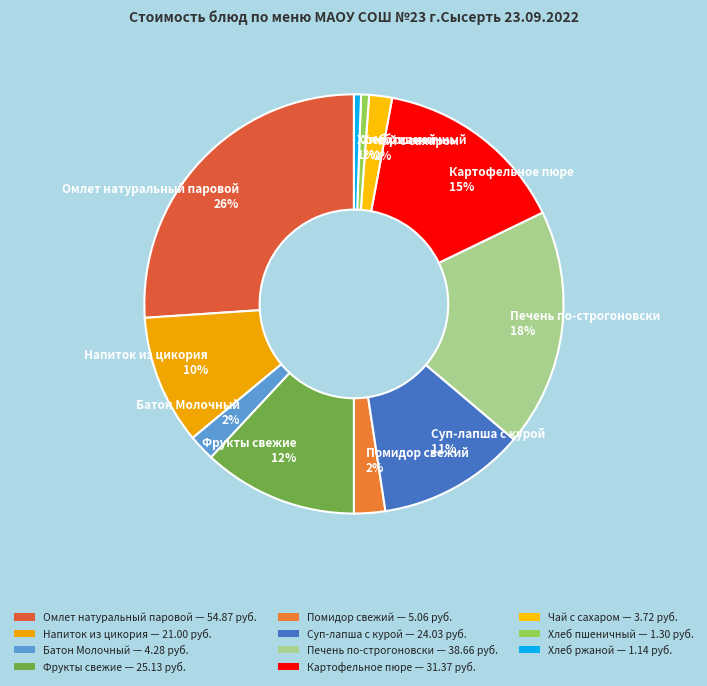

What is the largest slice in the pie chart?

Омлет натуральный паровой